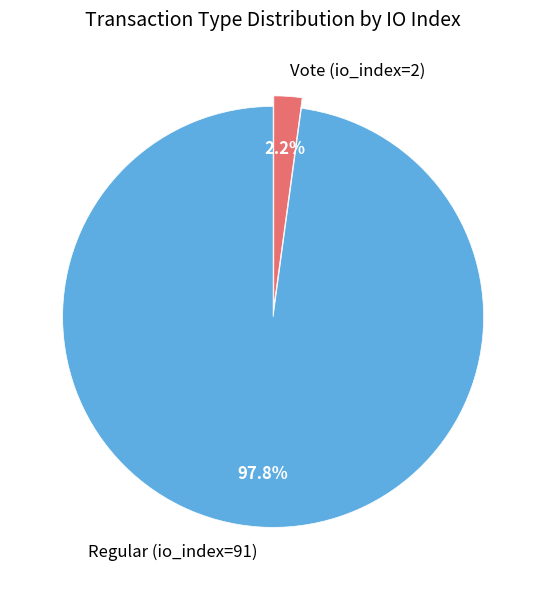

How many segments does this pie chart have?

2